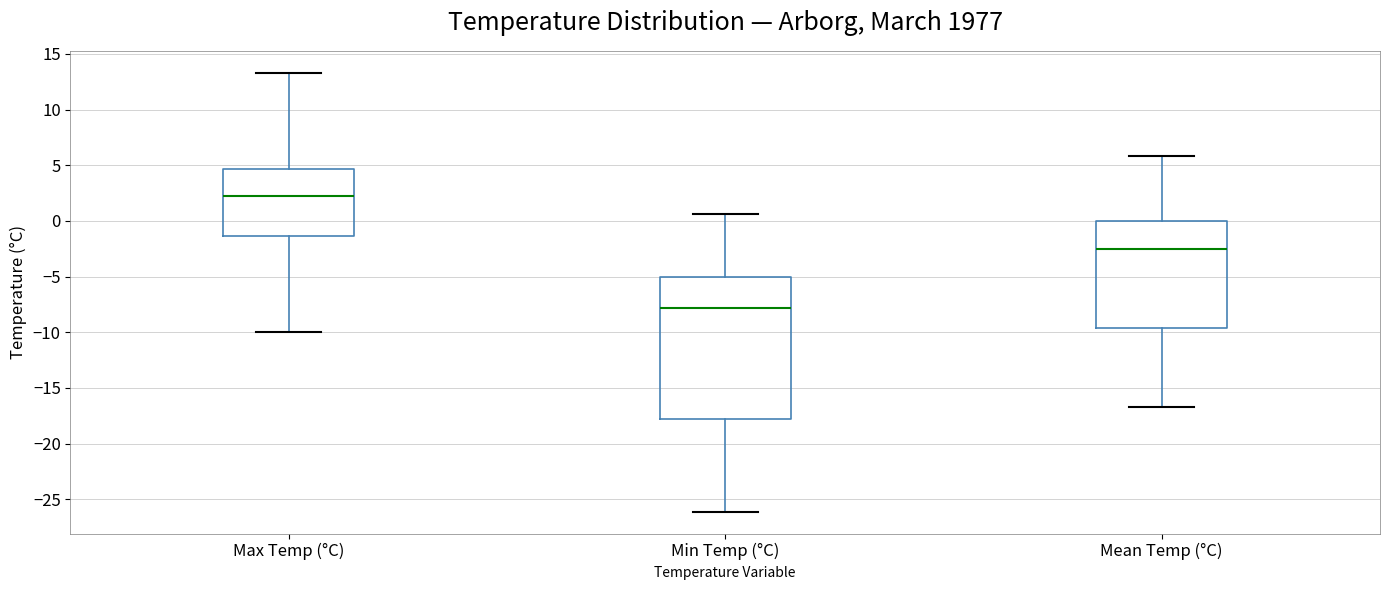

Which box's median line is the highest?

Max Temp (°C)